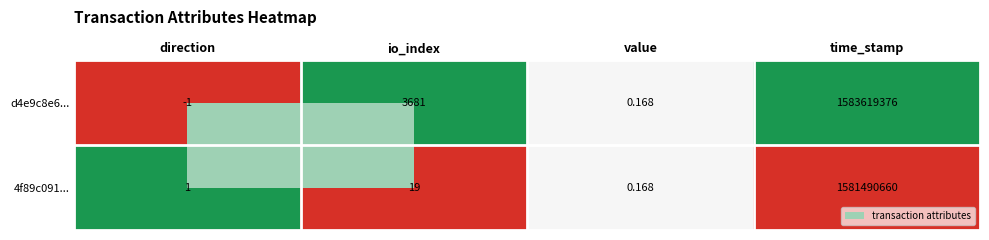

Which series has the largest range (max minus min)?

d4e9c8e6...